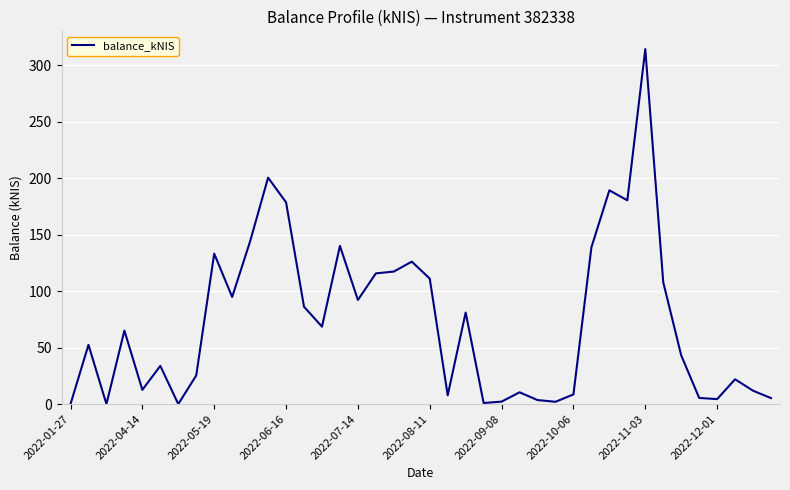

What is the maximum value shown in the chart?

314.3